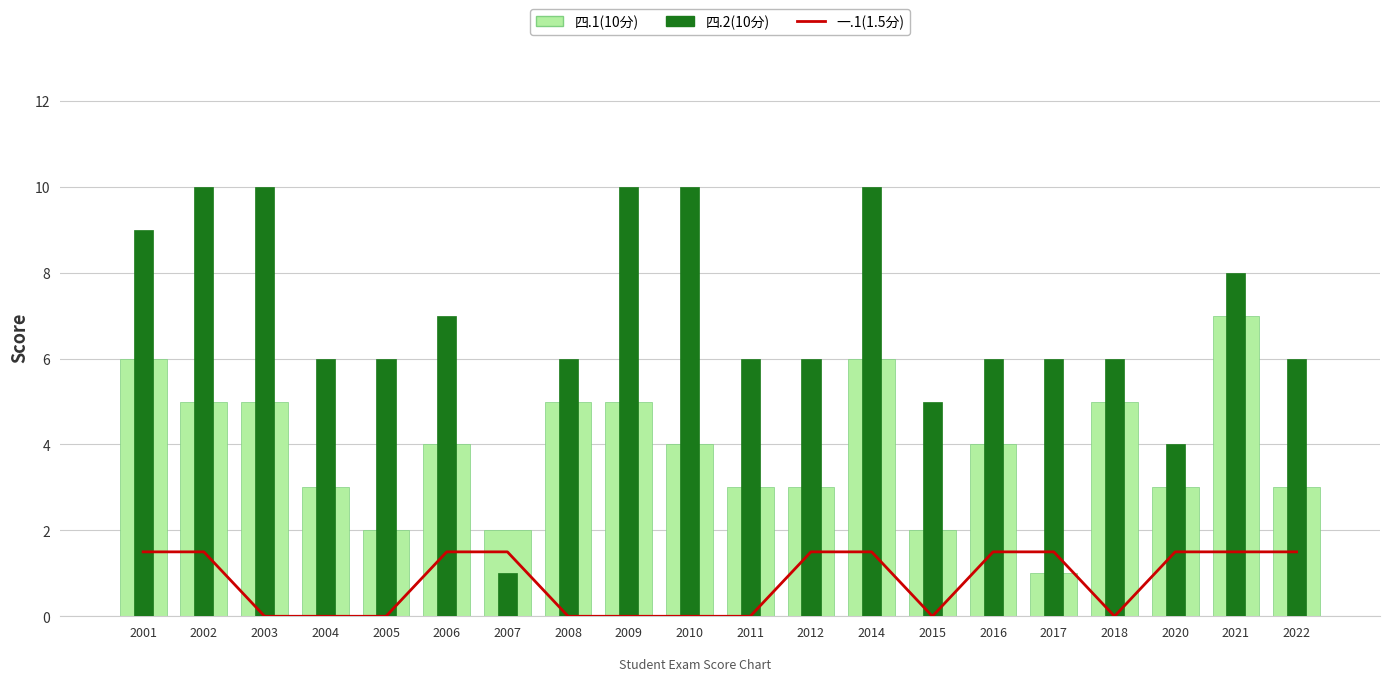

Count the number of data series in this chart.

3